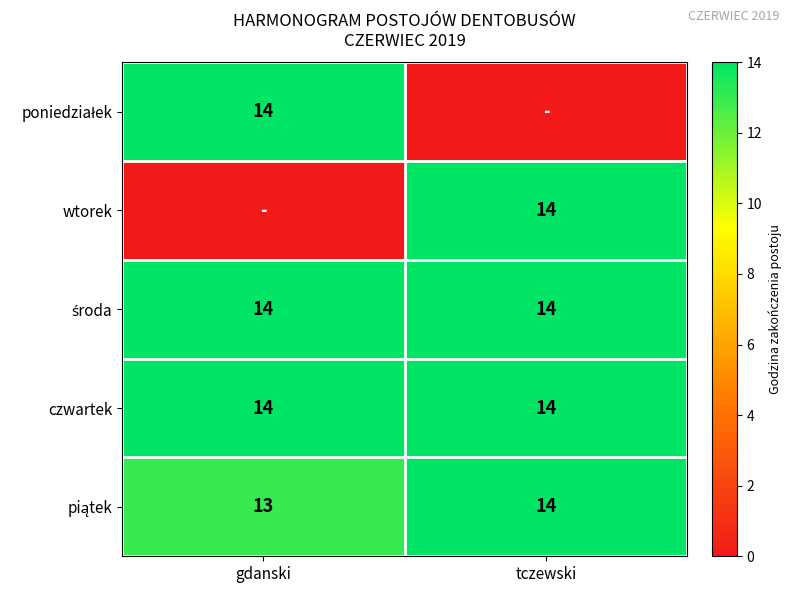

The czwartek series shows 14 at gdanski. True or false?

True